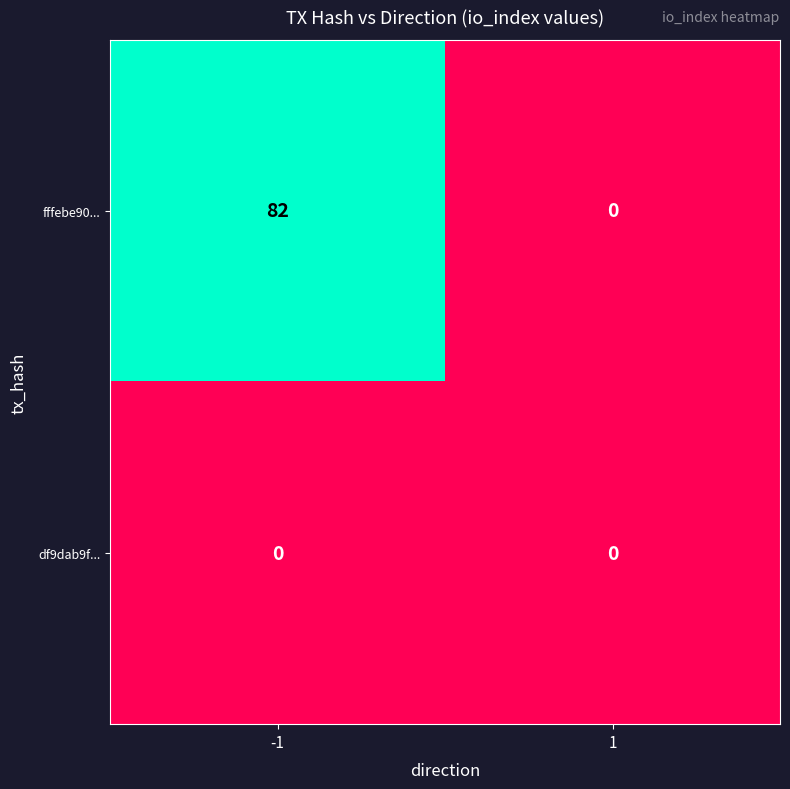

Which series changed the most between -1 and 1?

fffebe90...